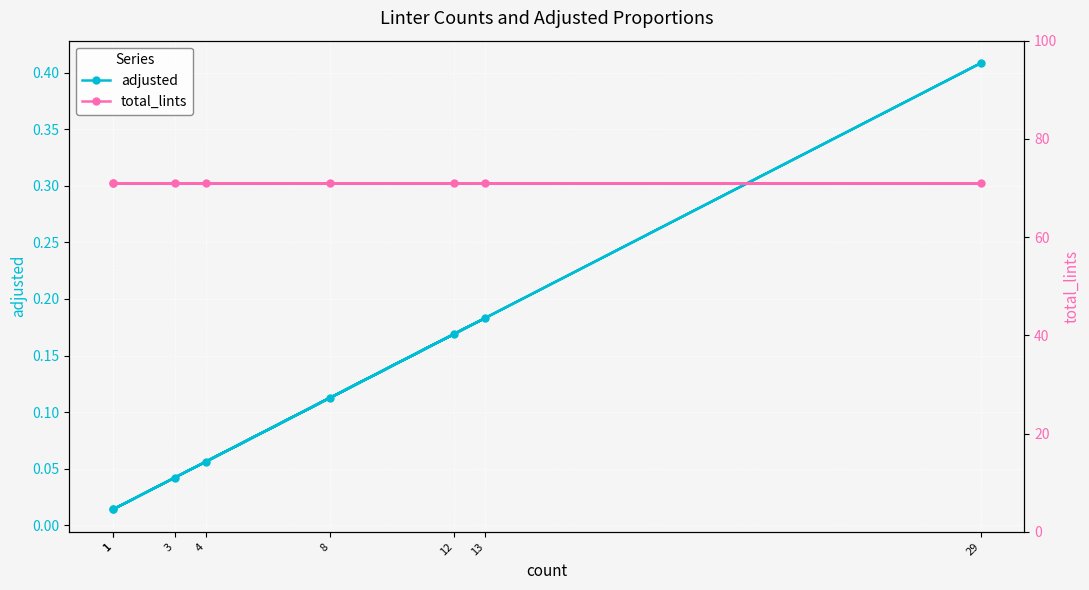

What is the difference between the highest and lowest values at 4?

70.9